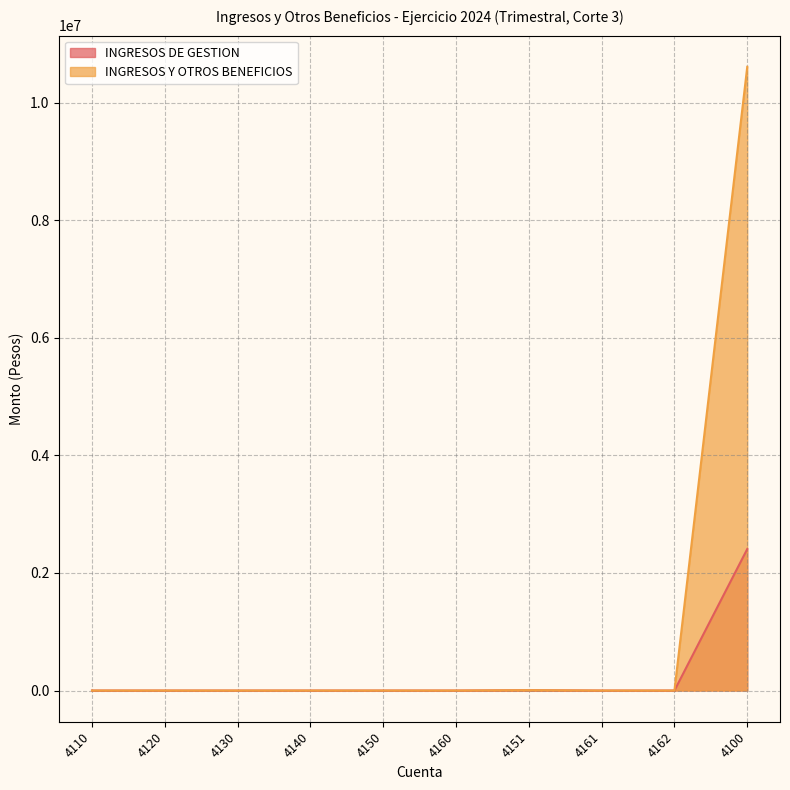

Is the value of INGRESOS DE GESTION at 4120 greater than the value of INGRESOS Y OTROS BENEFICIOS at 4162?

No